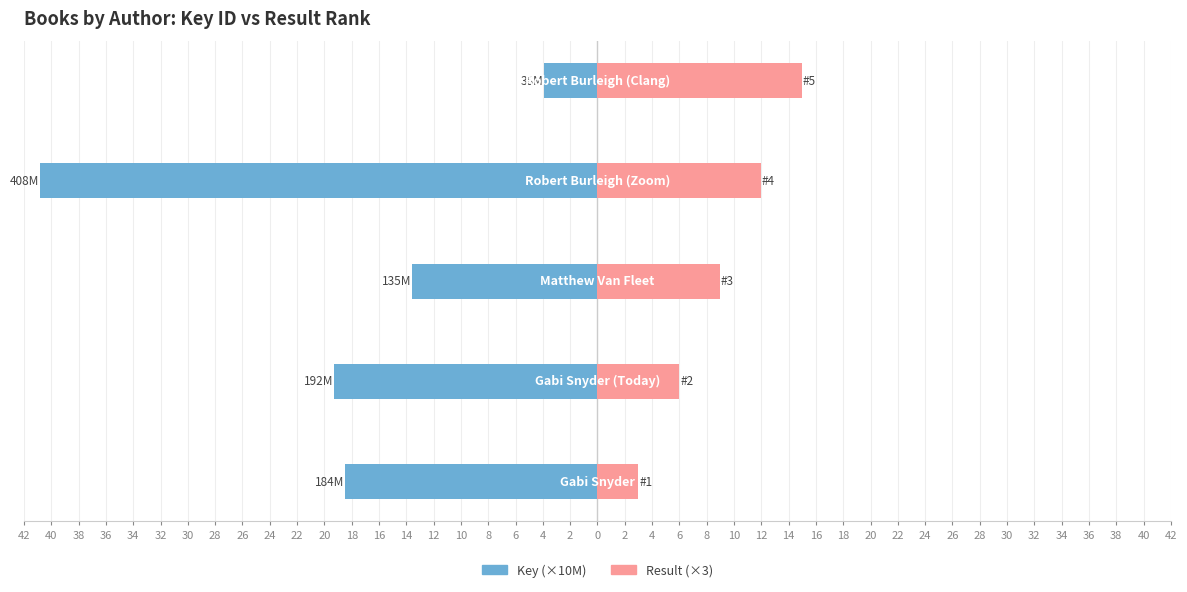

Which has a higher value, 40 or 42?

42